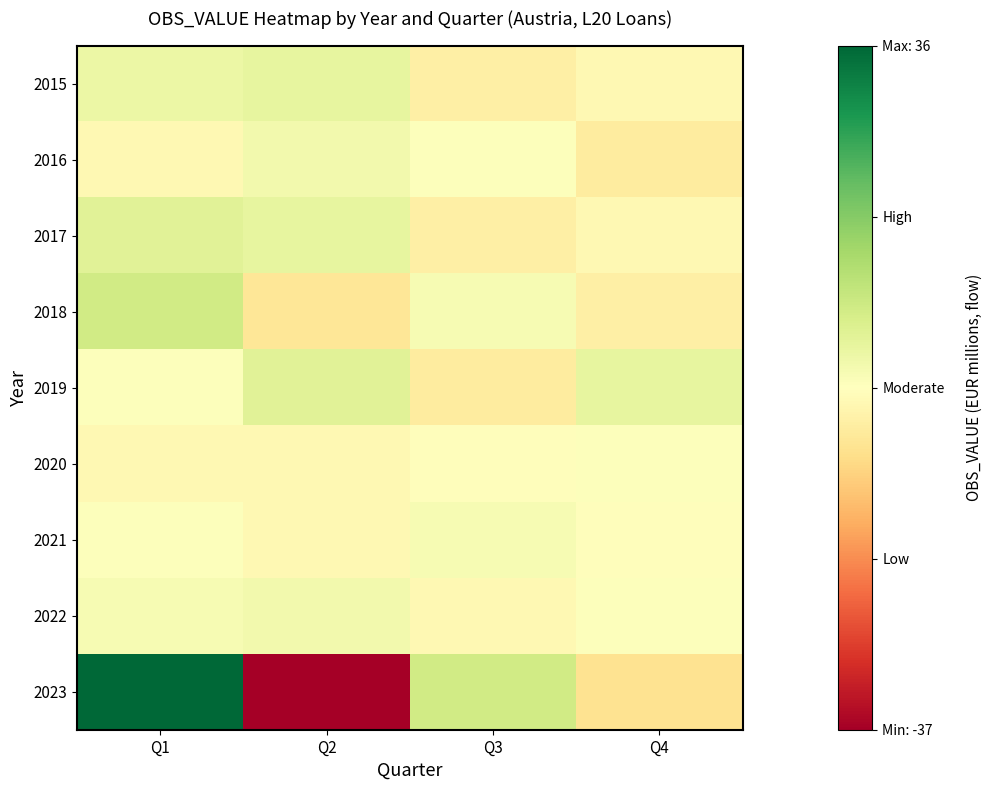

What is the spread (max minus min) of values at Q4?

11